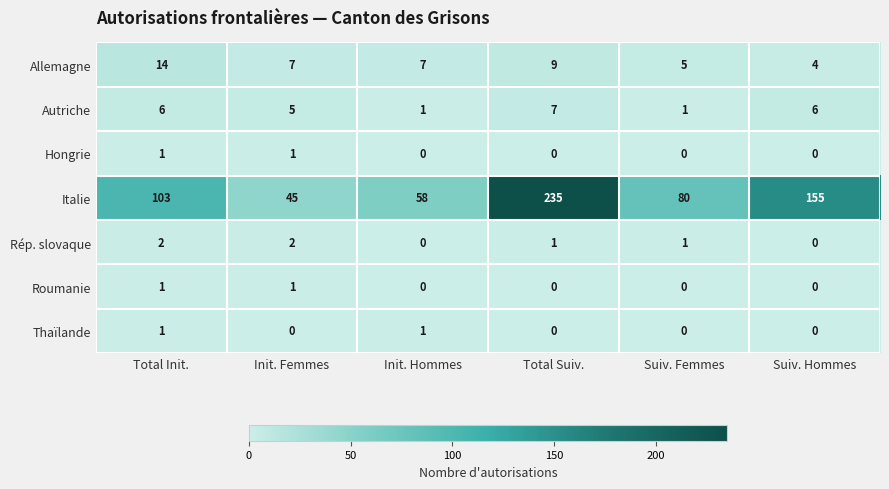

What is the difference between the second highest and minimum values in the Italie series?

110